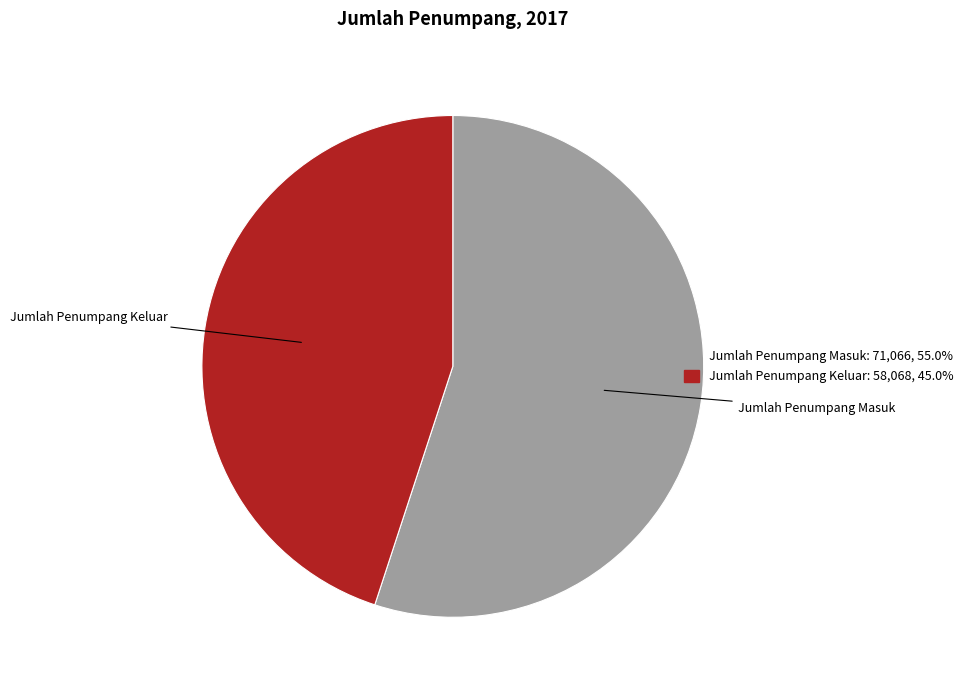

What is the smallest slice in the pie chart?

Jumlah Penumpang Keluar